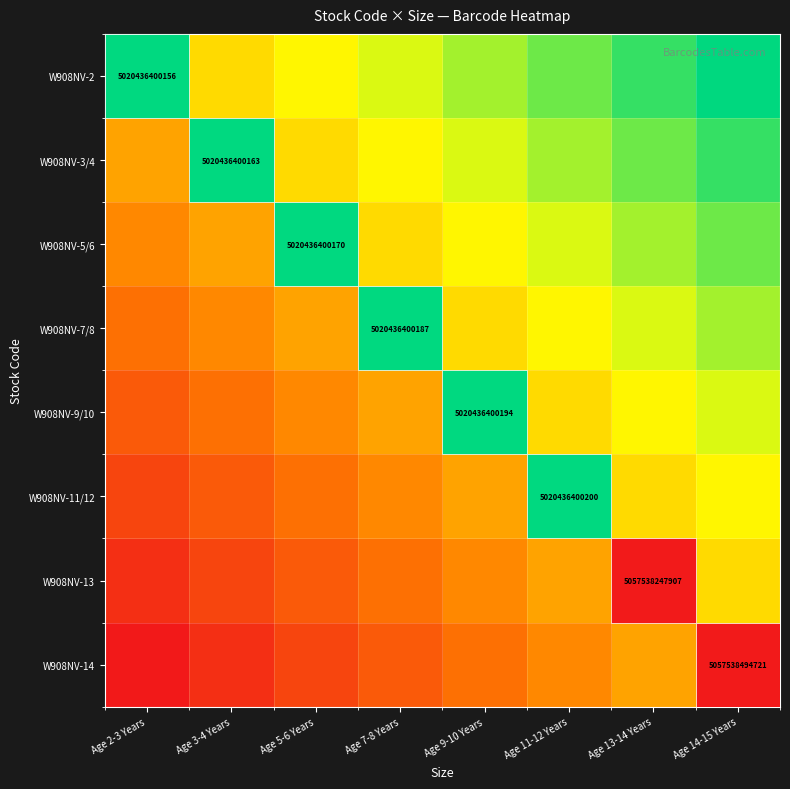

What is the spread (max minus min) of values at Age 14-15 Years?

0.5